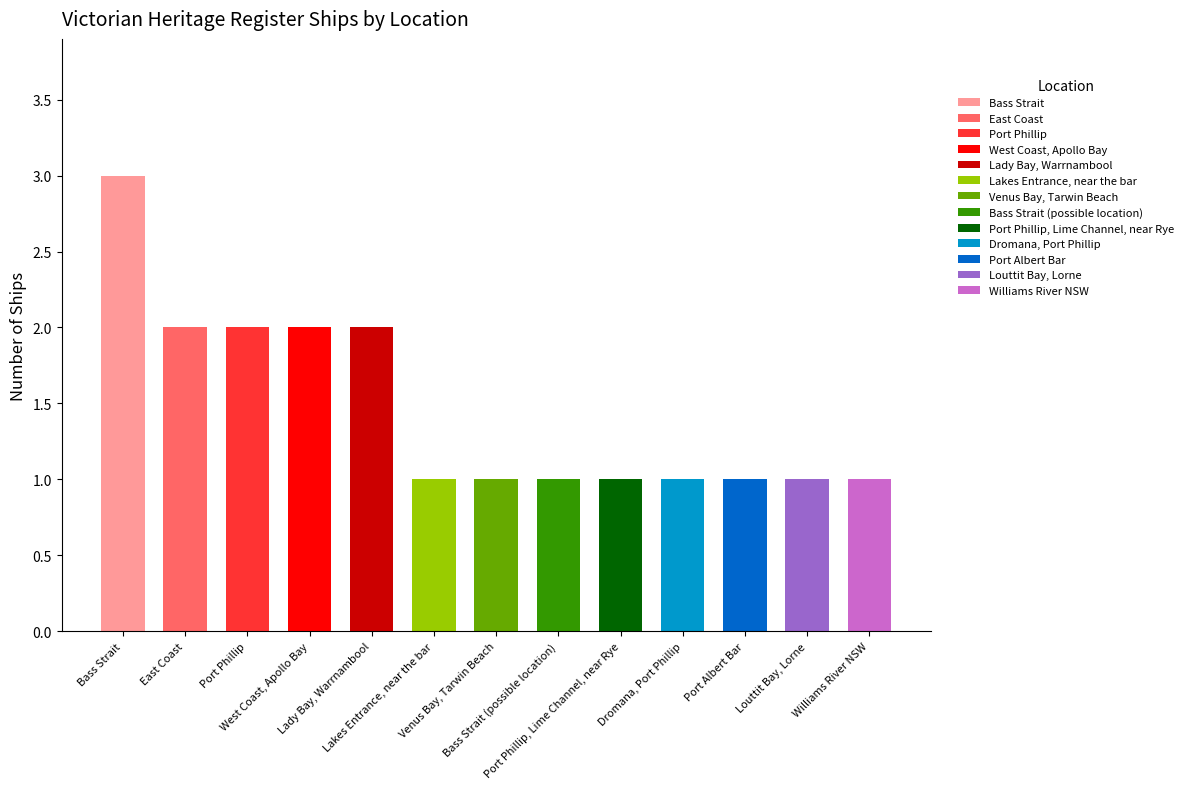

At which category does the chart reach its minimum across all series?

Lakes Entrance, near the bar